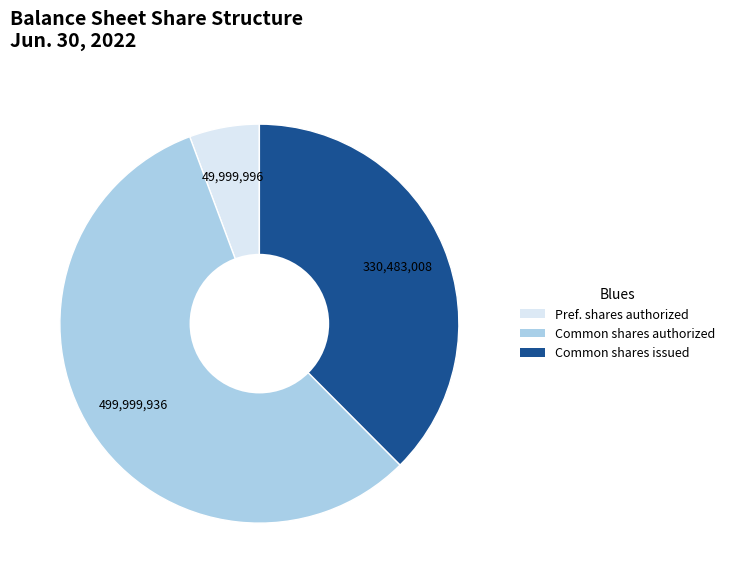

Is there a majority slice in this chart?

Yes